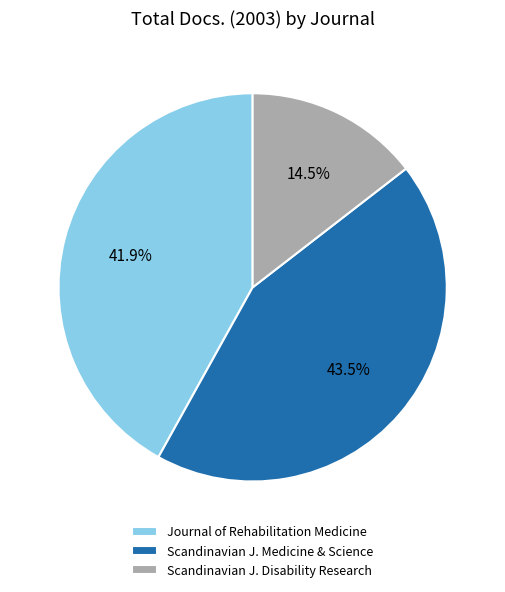

Which category has the biggest portion of the pie?

Scandinavian J. Medicine & Science